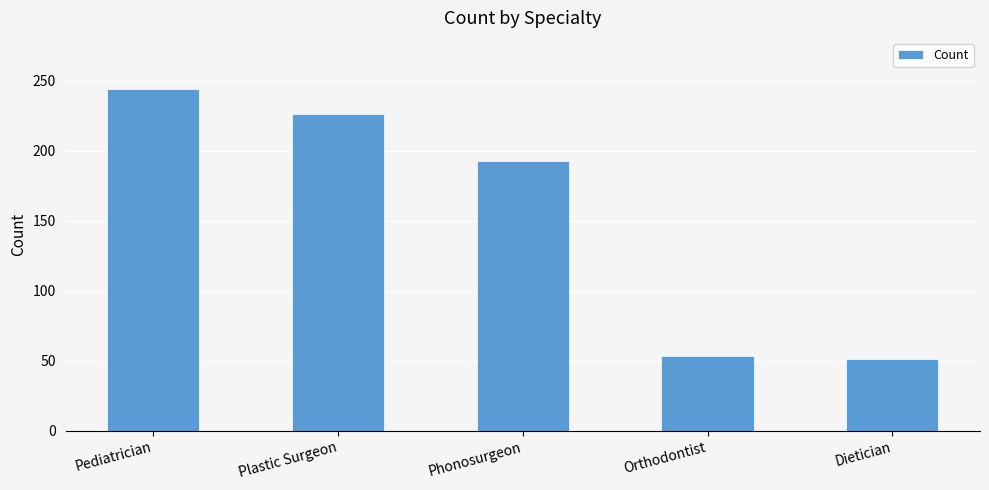

What is the label of the 4th bar from the right?

Plastic Surgeon